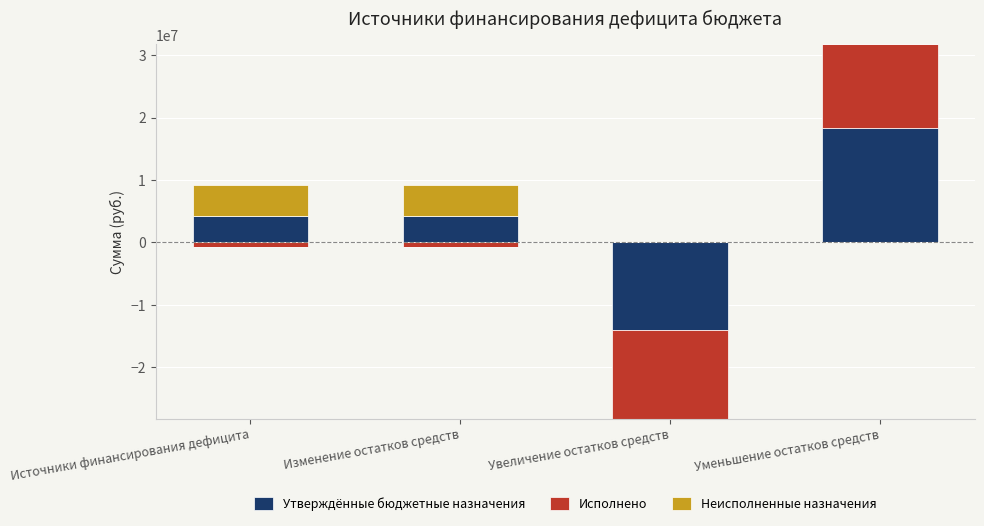

What is the label of the 2nd bar from the left?

Изменение остатков средств